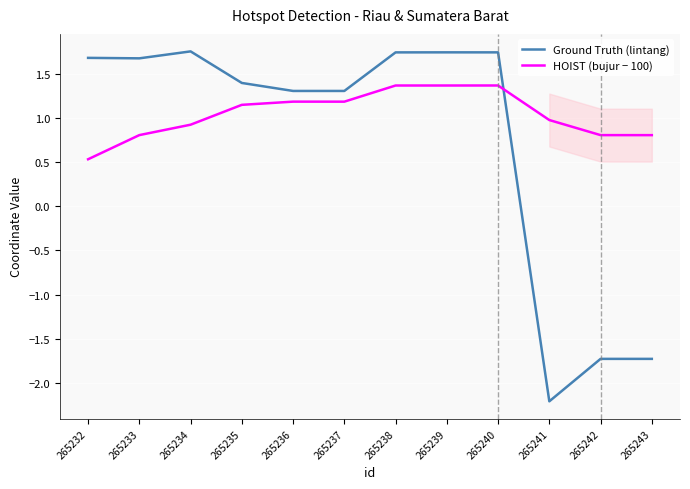

Reading right to left, transcribe all the data shown in this chart.

Ground Truth (lintang): -1.7	-1.7	-2.2	1.7	1.7	1.7	1.3	1.3	1.4	1.8	1.7	1.7
HOIST (bujur − 100): 0.8	0.8	1.0	1.4	1.4	1.4	1.2	1.2	1.2	0.9	0.8	0.5